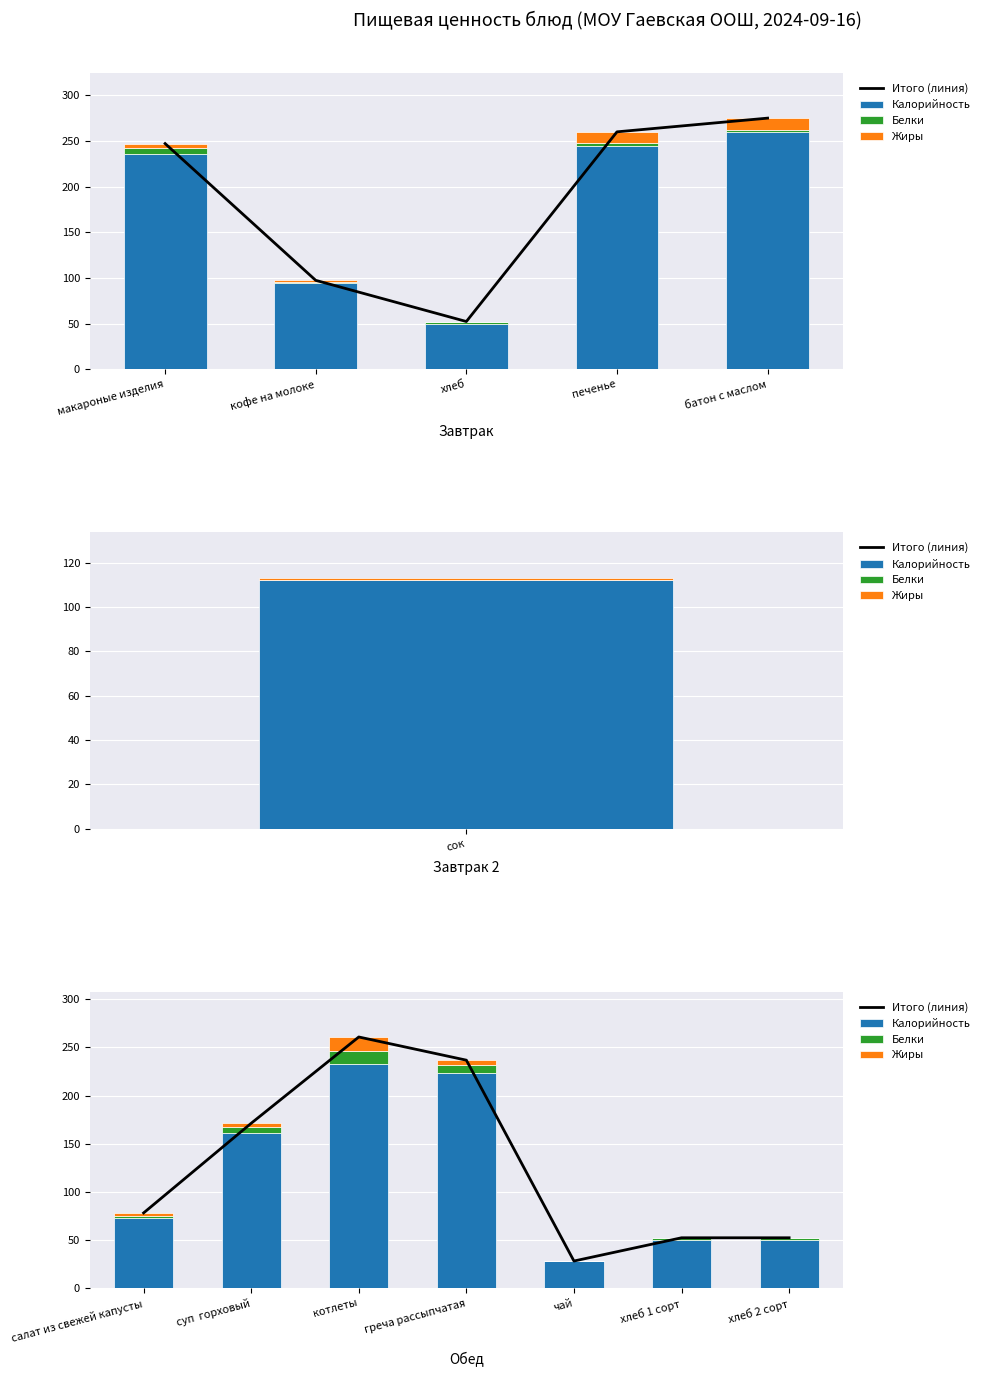

The value of Калорийность at хлеб 2 сорт is 50.0. True or false?

True